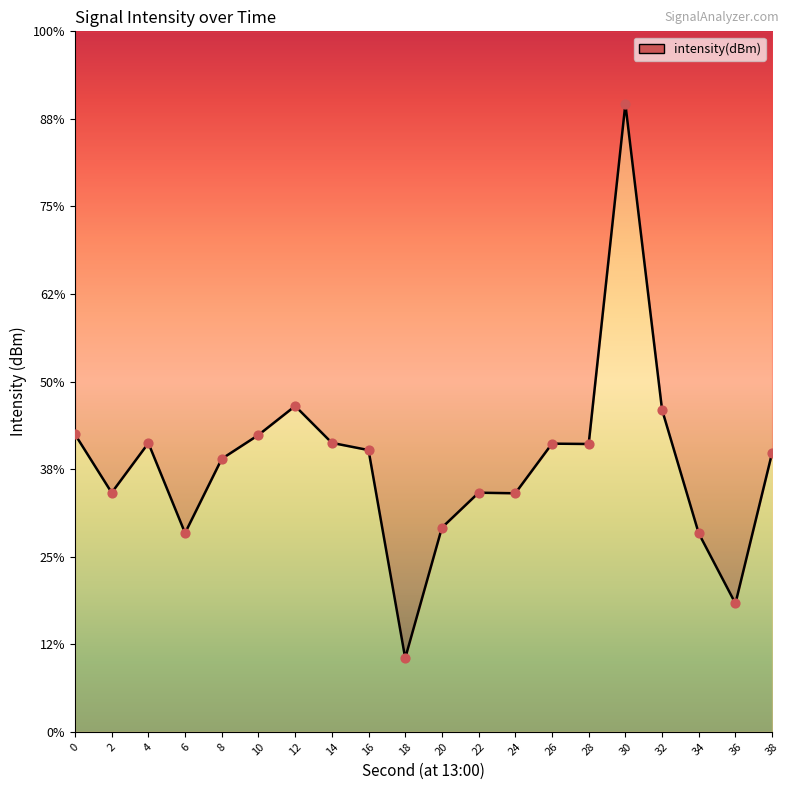

Which has a higher value, 2 or 28?

28